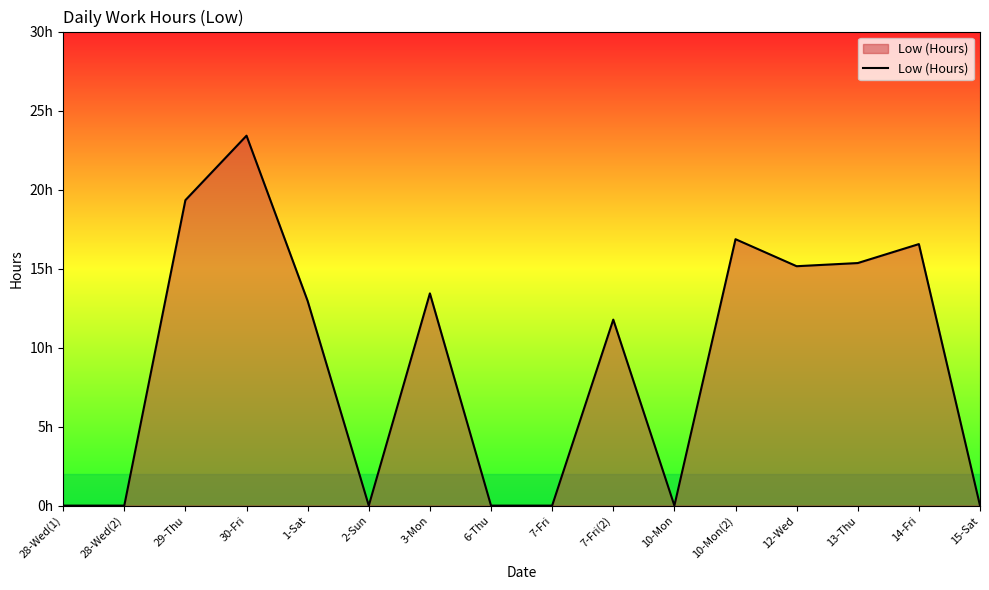

What is the difference between the values at 3-Mon and 1-Sat?

0.5